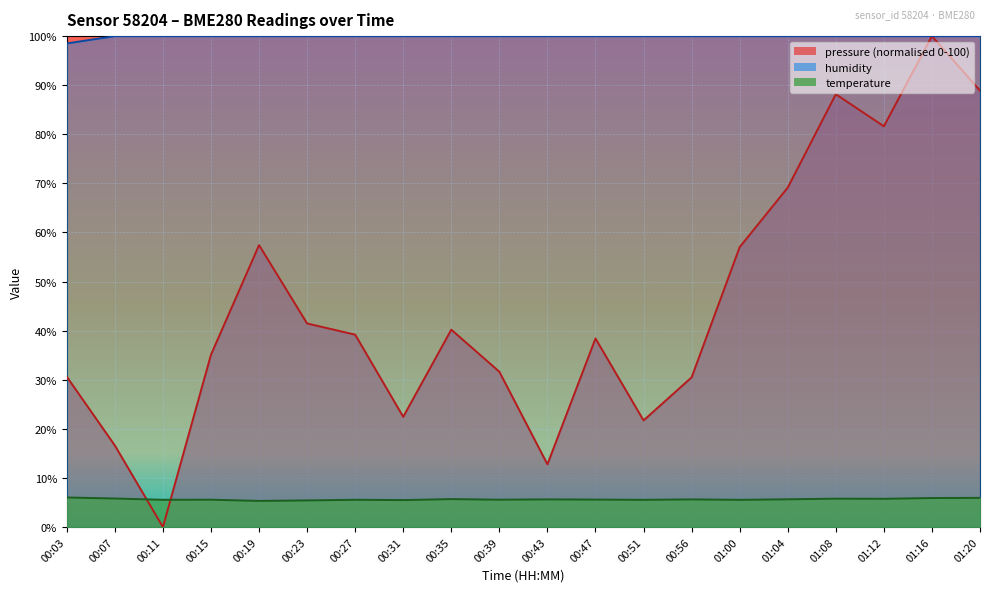

Reading right to left, extract all data points from this chart.

temperature: 01:20=5.9	01:16=5.9	01:12=5.8	01:08=5.8	01:04=5.7	01:00=5.5	00:56=5.6	00:51=5.5	00:47=5.6	00:43=5.6	00:39=5.6	00:35=5.7	00:31=5.5	00:27=5.5	00:23=5.4	00:19=5.3	00:15=5.6	00:11=5.5	00:07=5.8	00:03=6.0
humidity: 01:20=100.0	01:16=100.0	01:12=100.0	01:08=100.0	01:04=100.0	01:00=100.0	00:56=100.0	00:51=100.0	00:47=100.0	00:43=100.0	00:39=100.0	00:35=100.0	00:31=100.0	00:27=100.0	00:23=100.0	00:19=100.0	00:15=100.0	00:11=100.0	00:07=100.0	00:03=98.5
pressure: 01:20=88.9	01:16=100.0	01:12=81.6	01:08=88.2	01:04=69.1	01:00=57.0	00:56=30.5	00:51=21.7	00:47=38.4	00:43=12.8	00:39=31.6	00:35=40.2	00:31=22.4	00:27=39.2	00:23=41.5	00:19=57.4	00:15=35.1	00:11=0.0	00:07=16.6	00:03=30.6